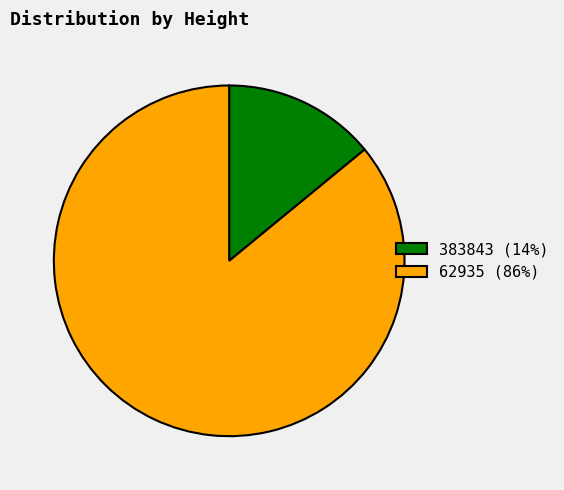

The 383843 slice represents 1% of the pie. True or false?

False